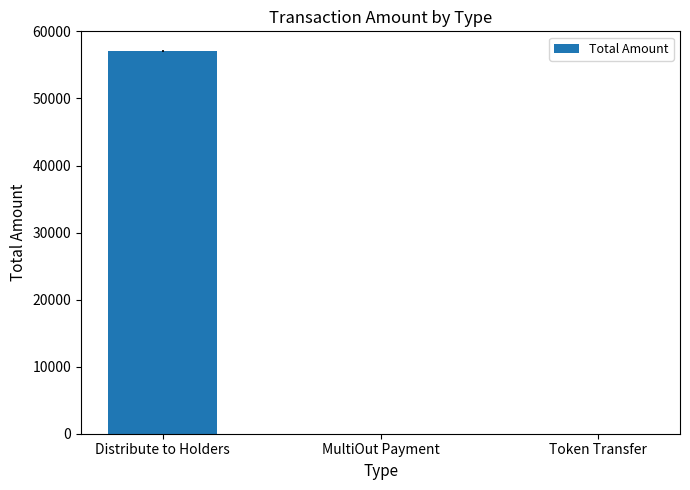

Count the number of values greater than 0.

2